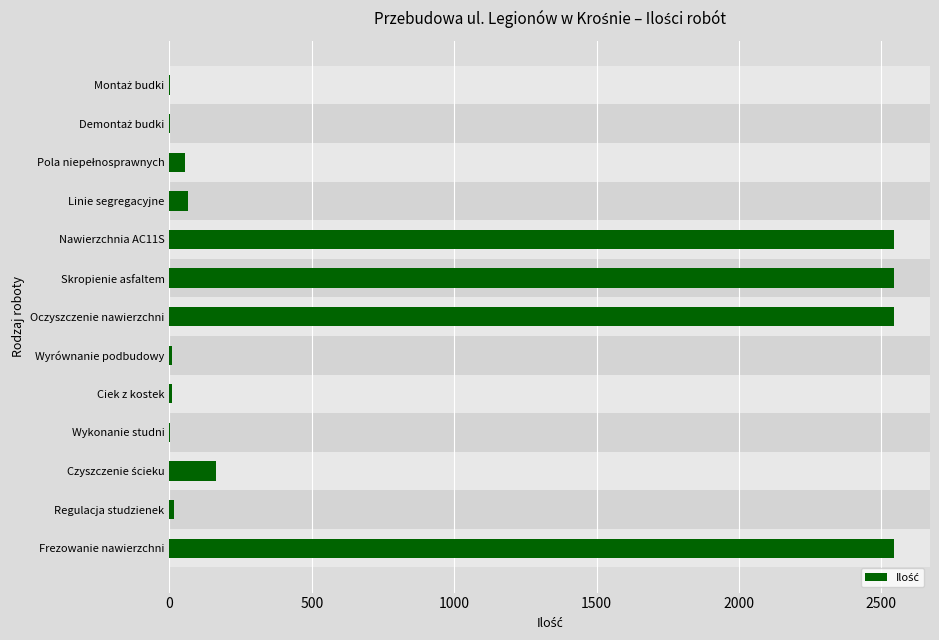

The value at Oczyszczenie nawierzchni is 4115.1. True or false?

False